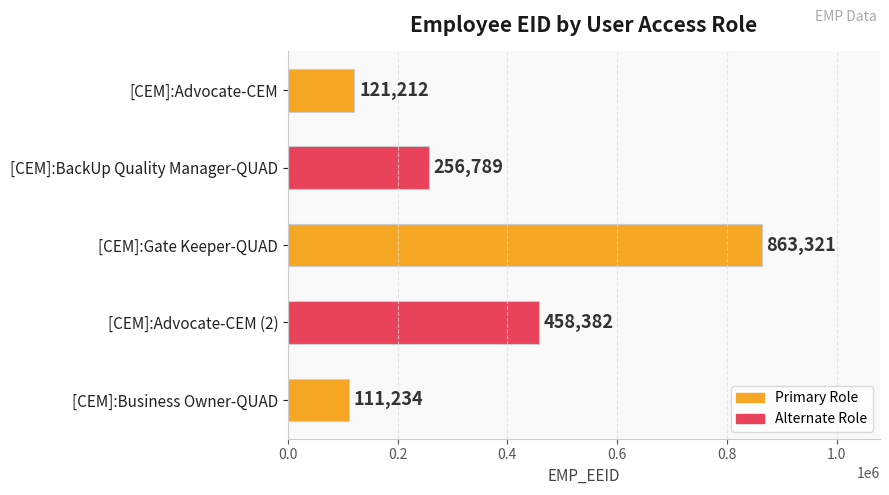

What is the label of the 1st bar from the top?

[CEM]:Advocate-CEM